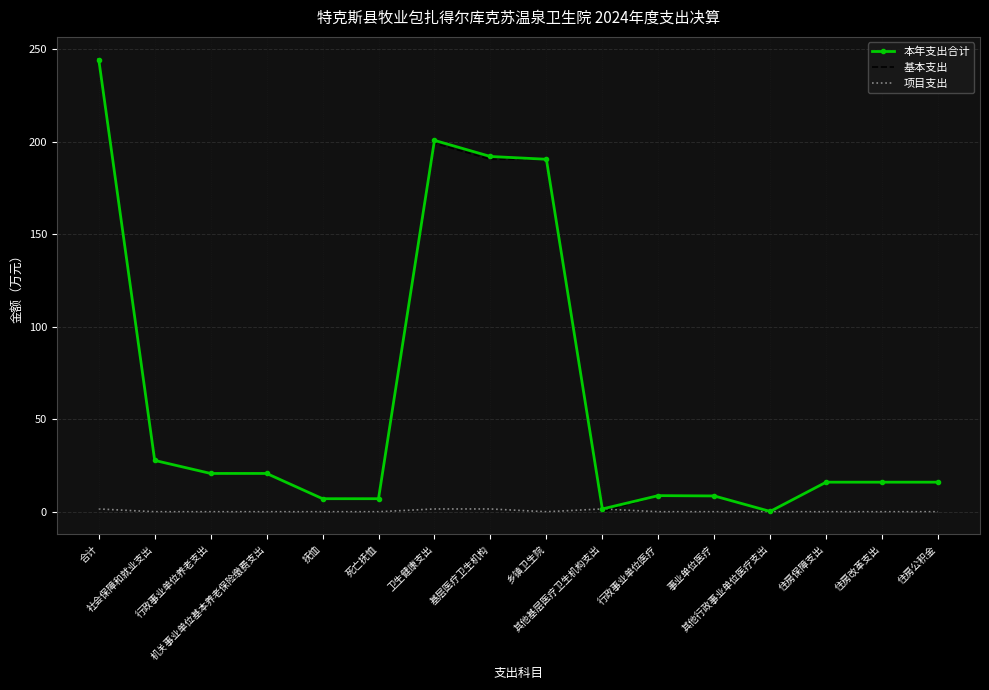

What value does the 本年支出合计 series have at 合计?

244.3